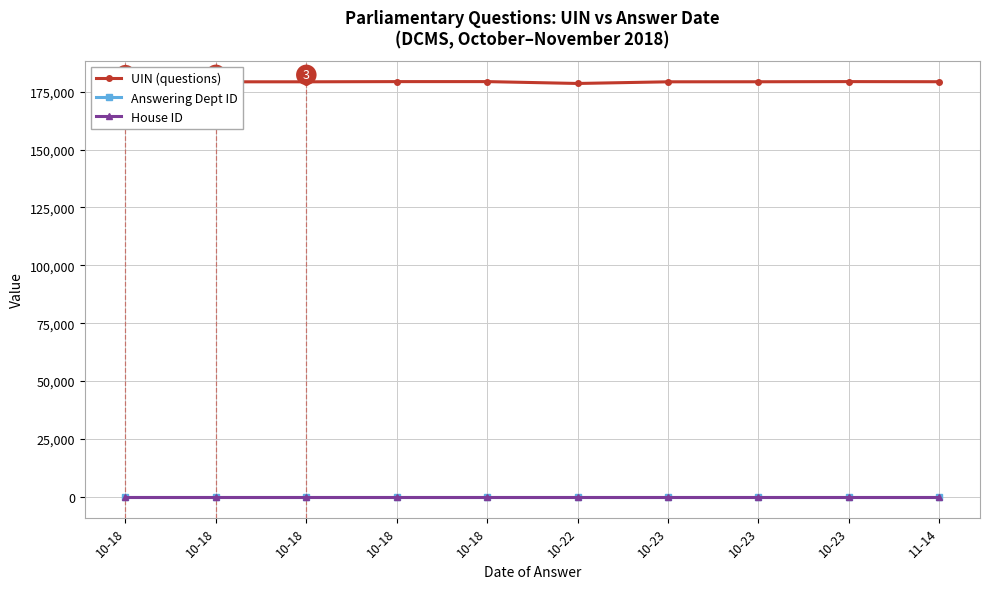

What is the value of the UIN (questions) point at the 5th from the left?

179098